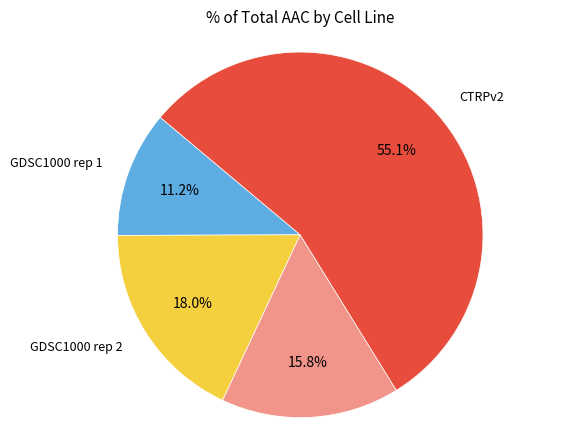

What is the total percentage of gCSI and GDSC1000 rep 1?

27.0%